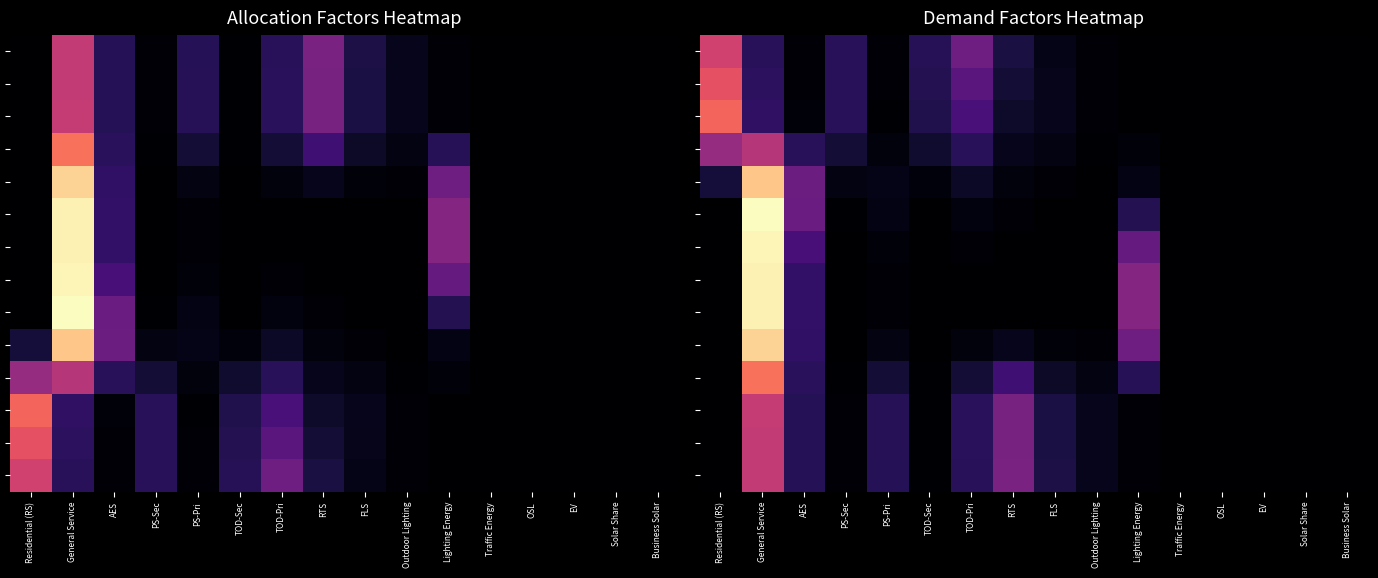

Count the number of data series in this chart.

14